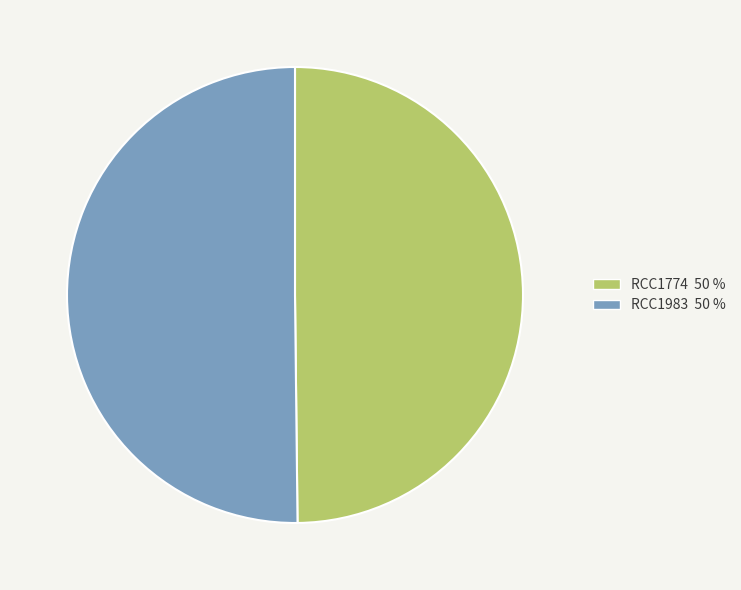

Do RCC1774 50 % and RCC1983 50 % together represent more than half of the pie?

Yes